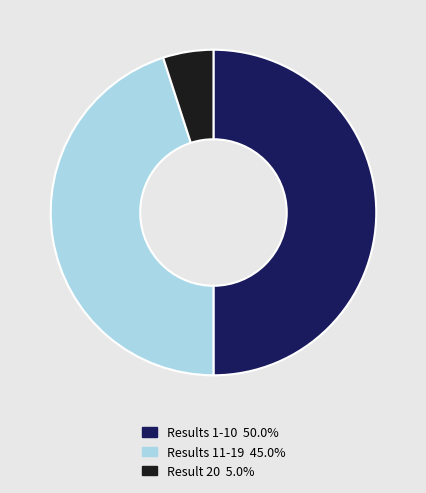

Approximately how many times larger is the value at Results 11-19 45.0% compared to Result 20 5.0%?

9.0